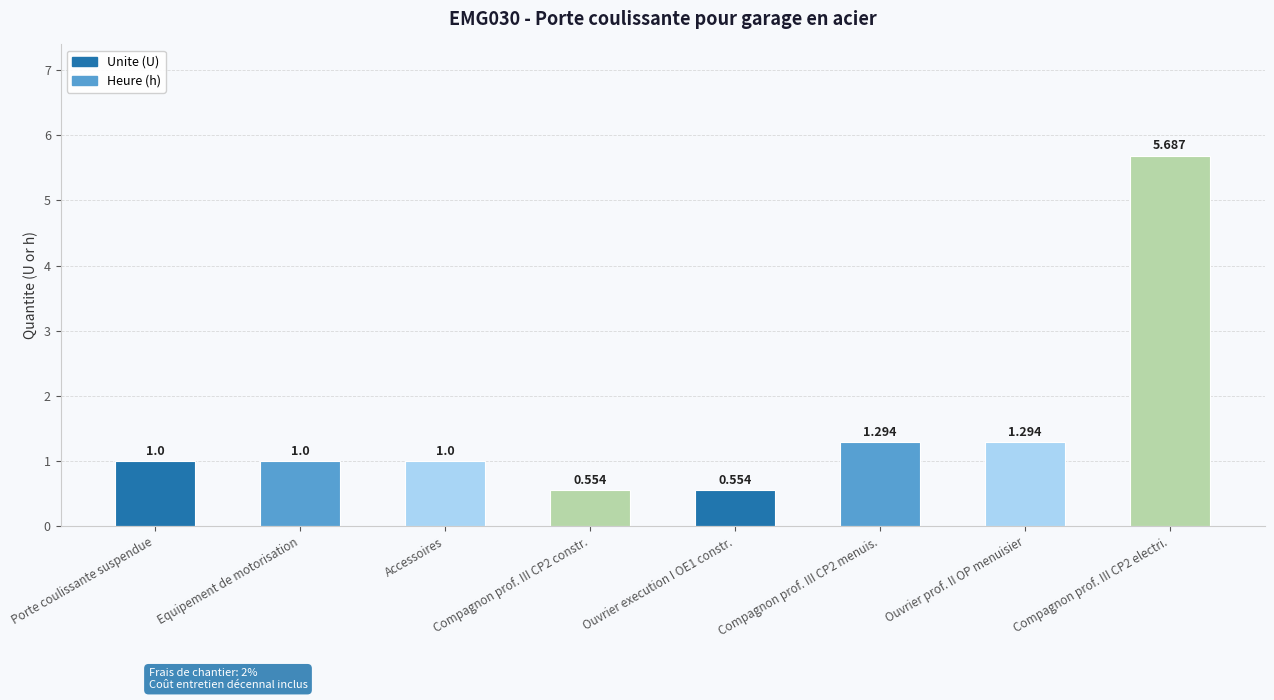

What is the greatest value displayed?

5.7